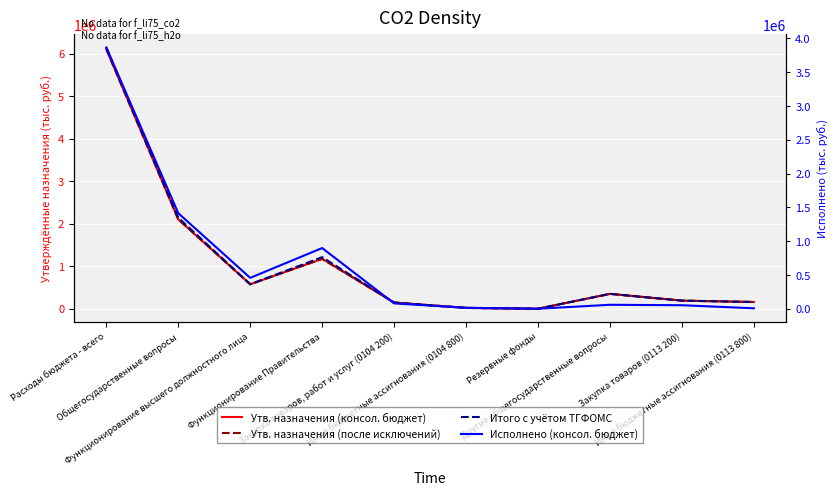

In Утв. назначения (консол. бюджет), how many points are higher than both neighbors (excluding endpoints)?

2